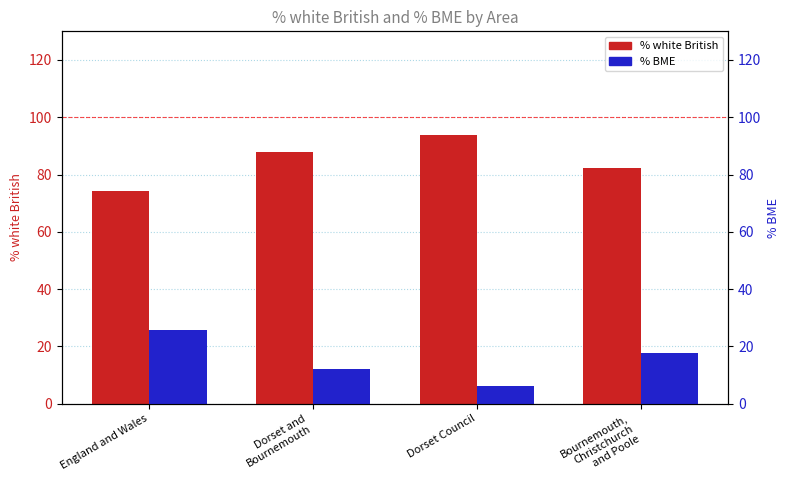

Which category has the lowest value across all series?

Dorset Council